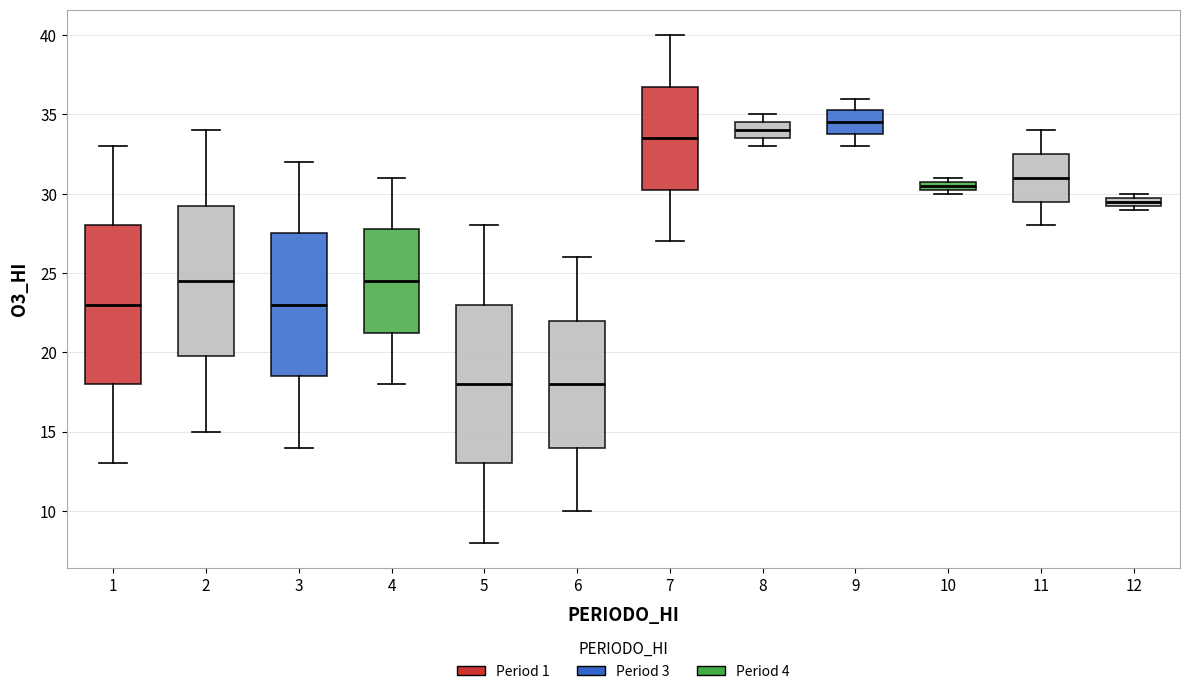

Where is the upper edge of the box at x = 5 on the y-axis? The values are not printed on the chart, so give them approximately, as read against the axis.

23.0